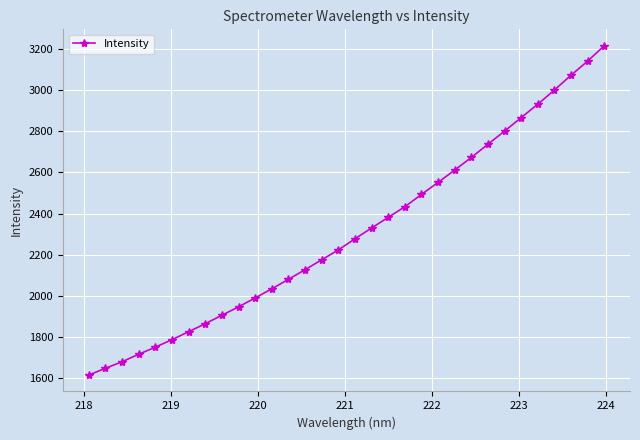

How many values are below 2277?

16